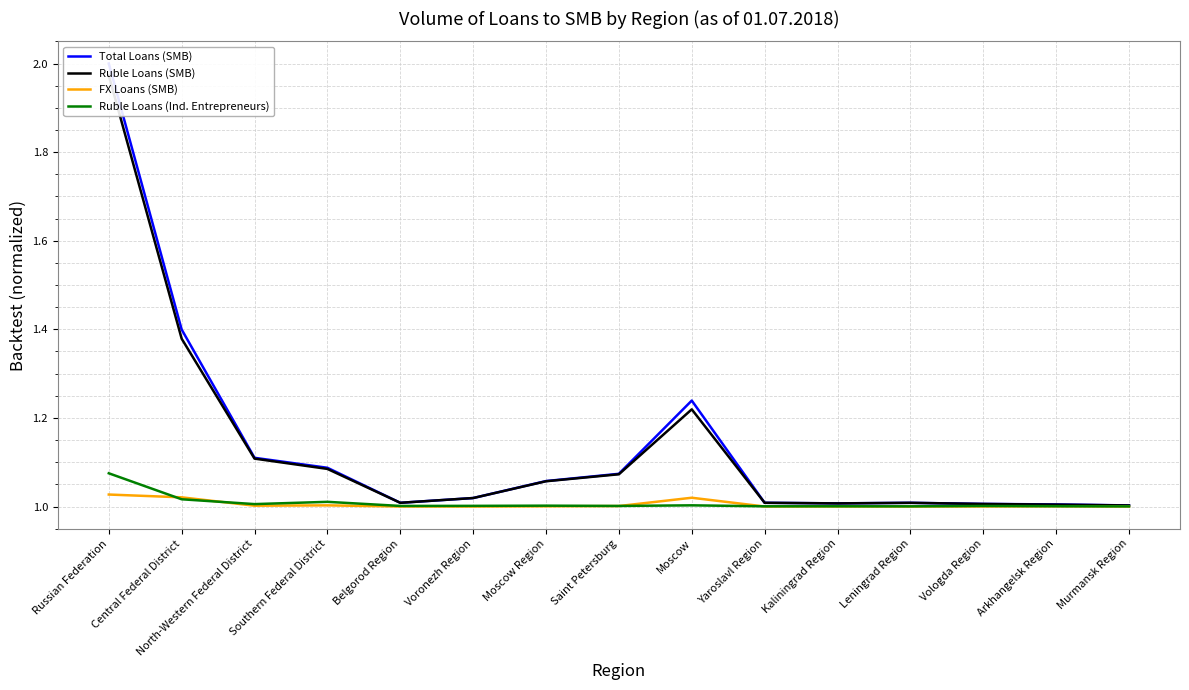

What is the sum of all FX Loans (SMB) values?

15.1